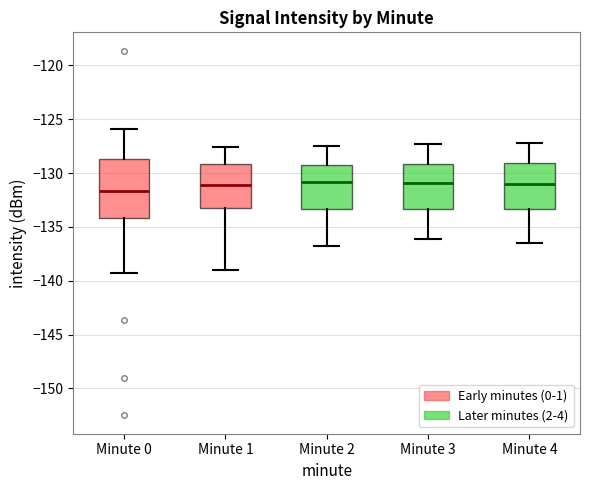

Which box is the tallest, from its lower edge to its upper edge?

Minute 0